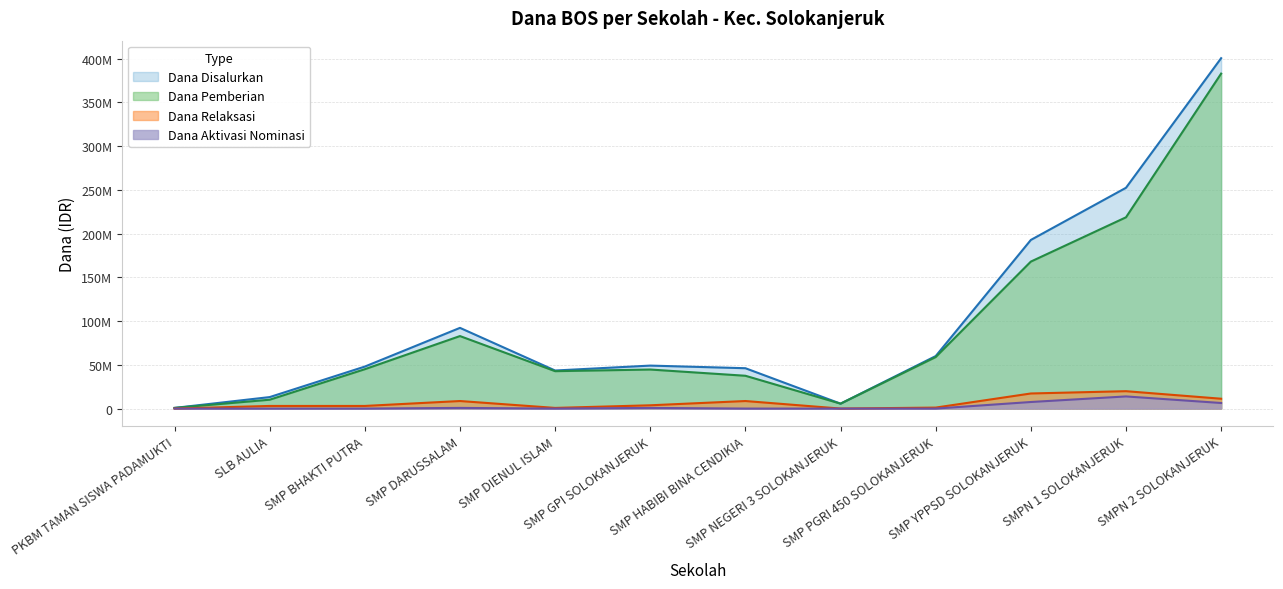

True or false: Dana Relaksasi and Dana Pemberian intersect in this chart.

False